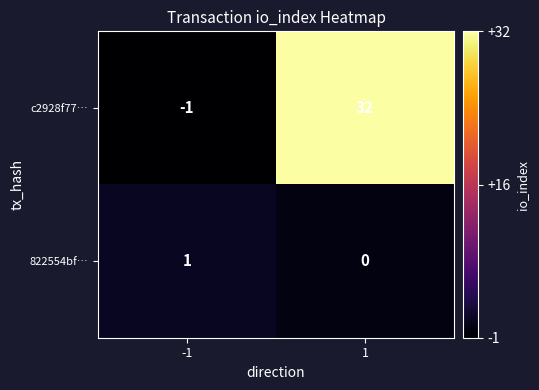

Reading left to right, extract all data points from this chart.

c2928f77…: -1=-1	1=32
822554bf…: -1=1	1=0